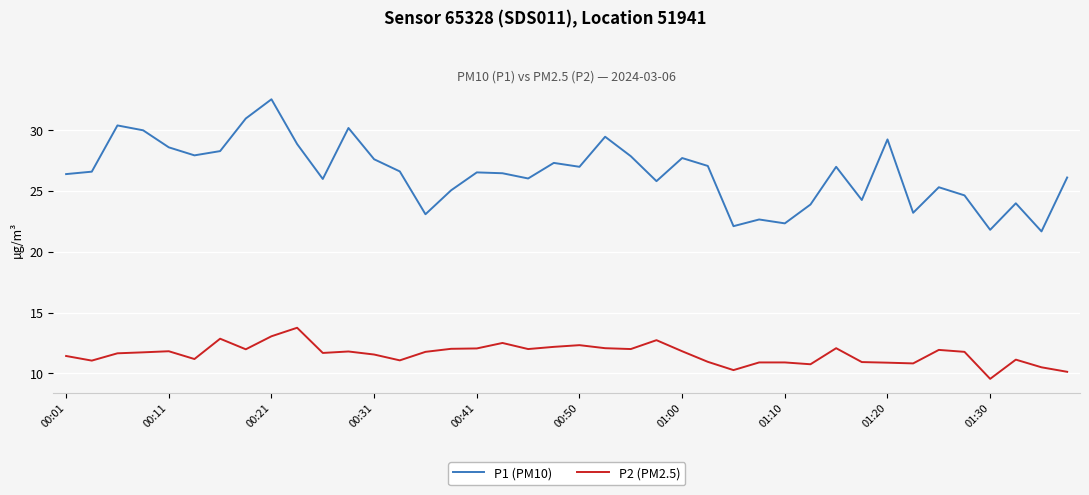

True or false: P1 (PM10) and P2 (PM2.5) intersect in this chart.

False